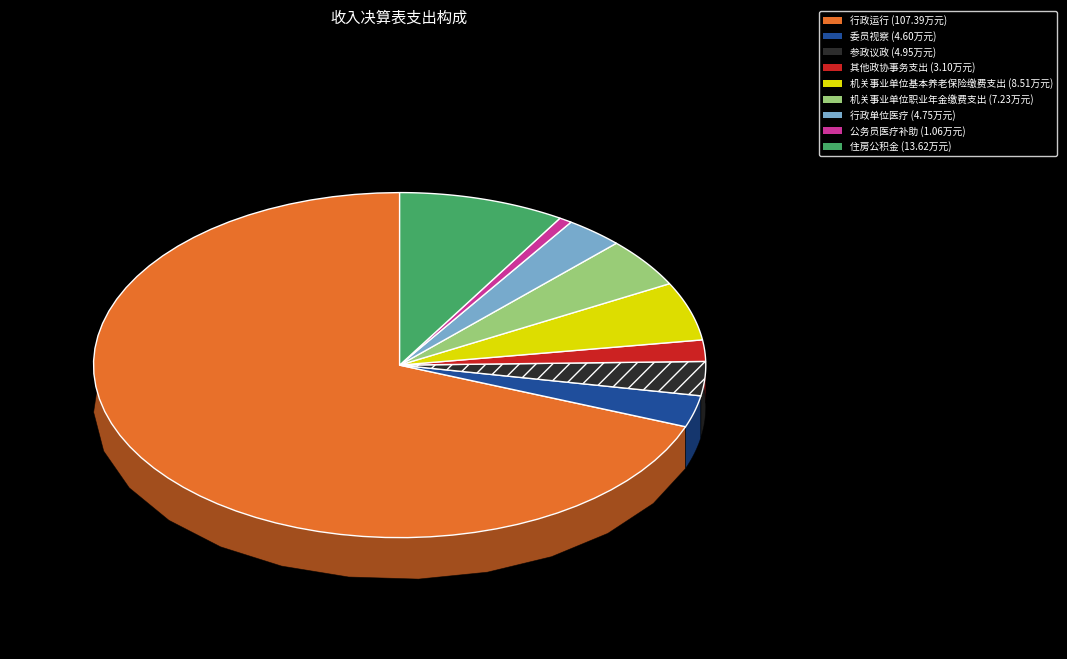

Which has a higher value, 行政单位医疗 or 行政运行?

行政运行